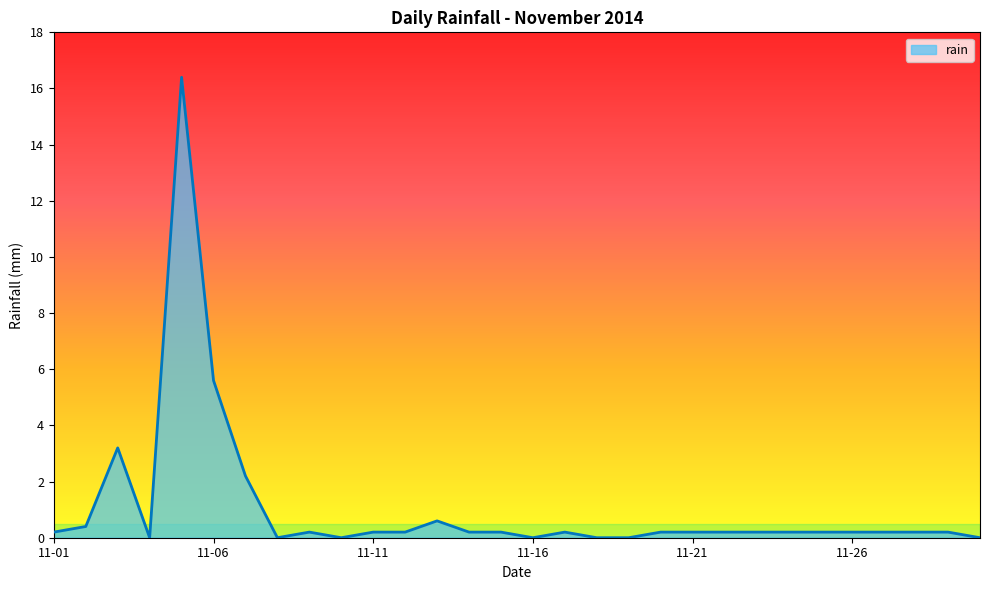

What is the difference between the maximum and minimum values?

16.4